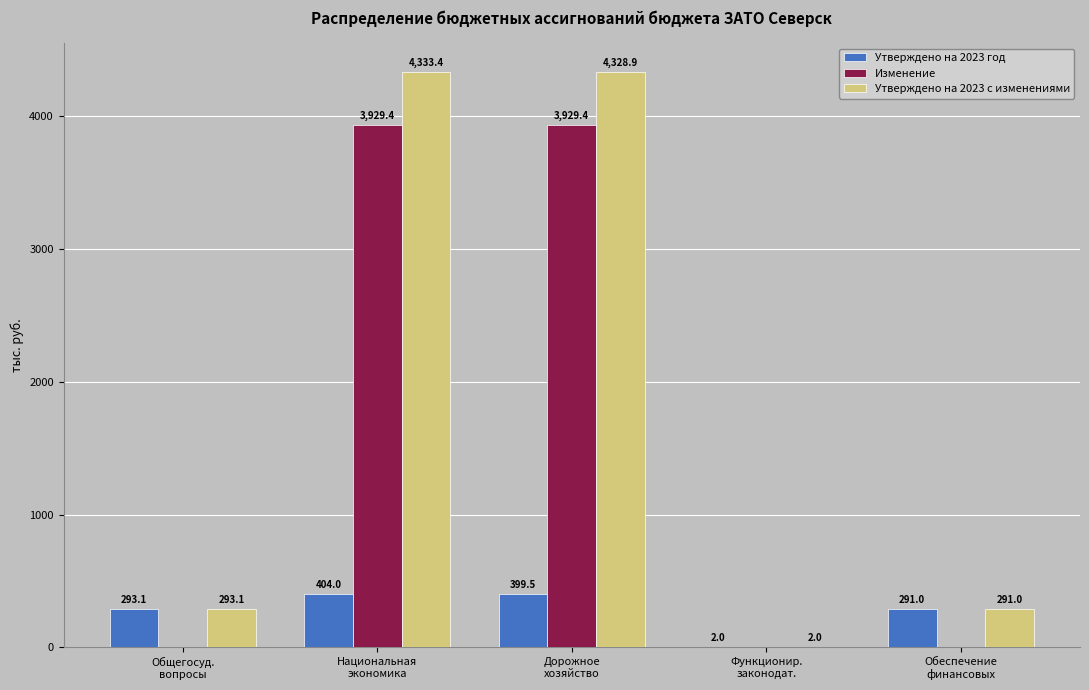

At which label is Утверждено на 2023 с изменениями closest to 2167?

Общегосуд.
вопросы